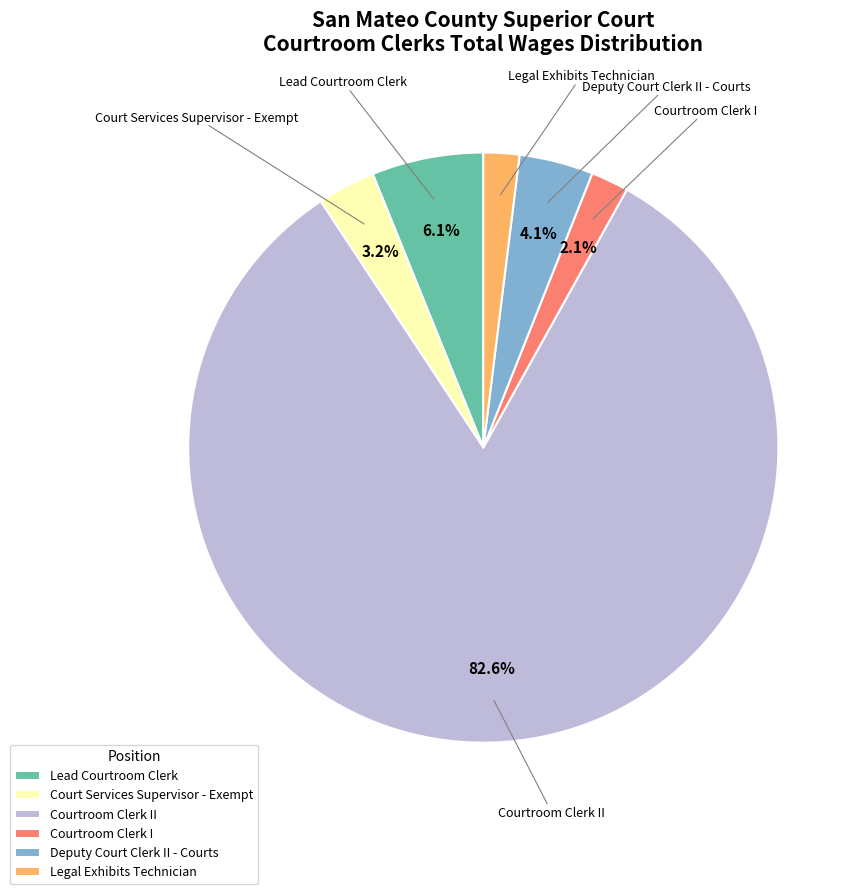

Is there a majority slice in this chart?

Yes